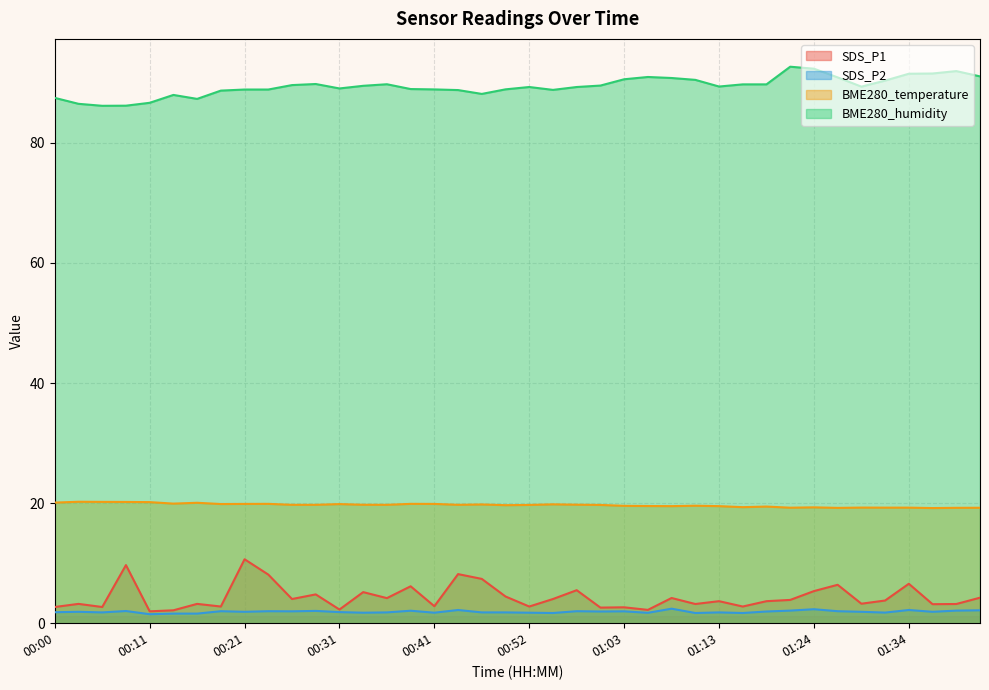

Which category has the lowest value in the SDS_P2 series?

00:11